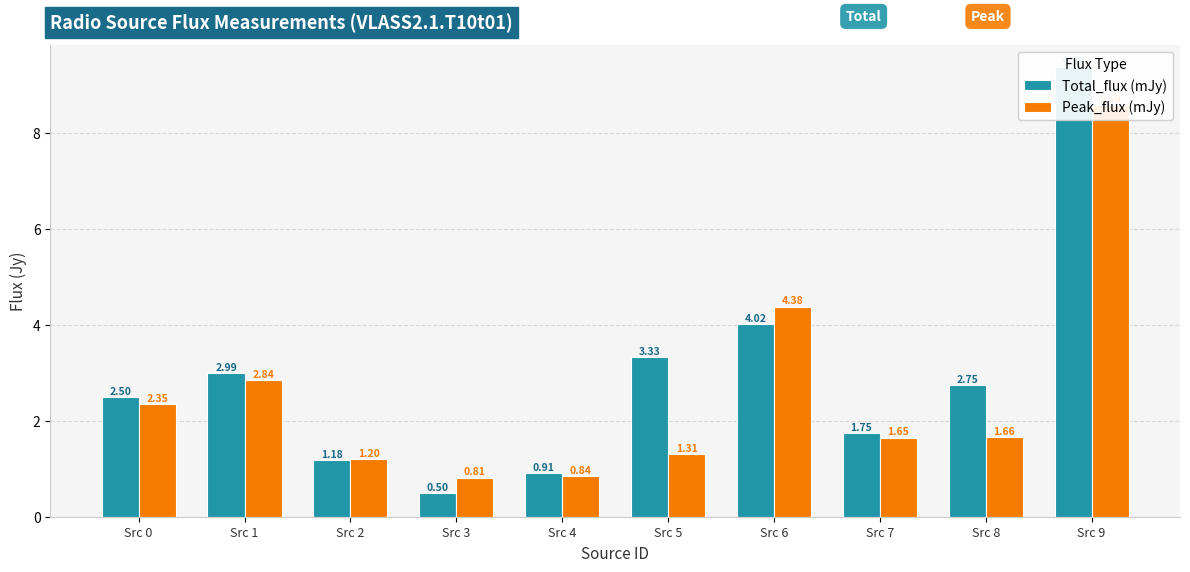

How many distinct data groups are displayed?

2